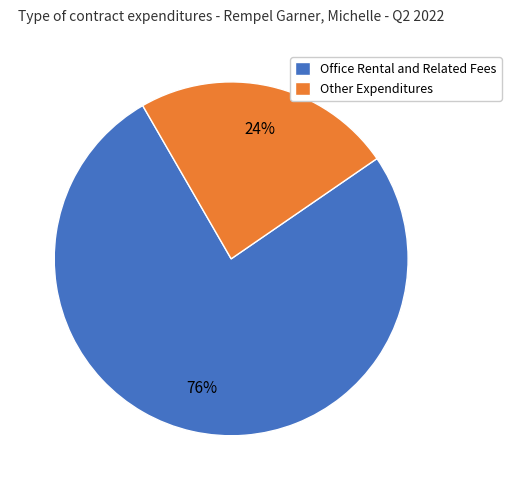

What is the ratio of the value at Office Rental and Related Fees to the value at Other Expenditures?

3.2